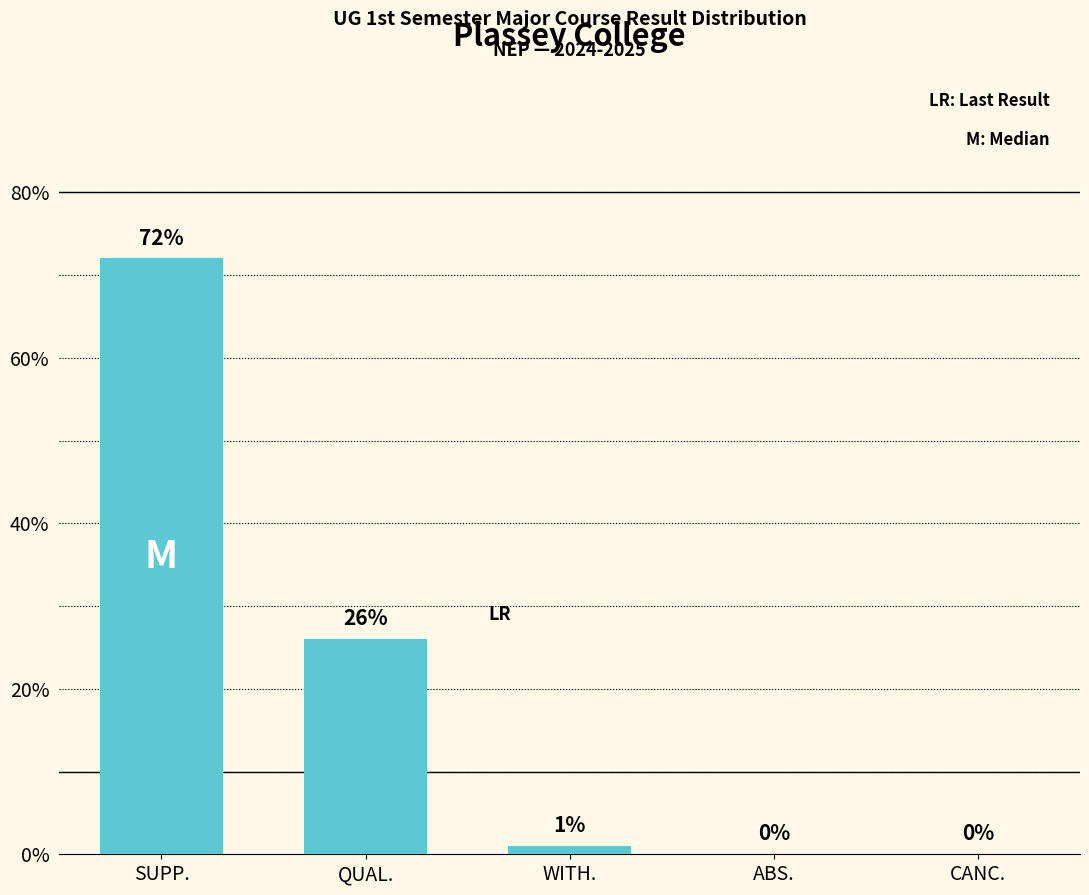

What is the average value?

20